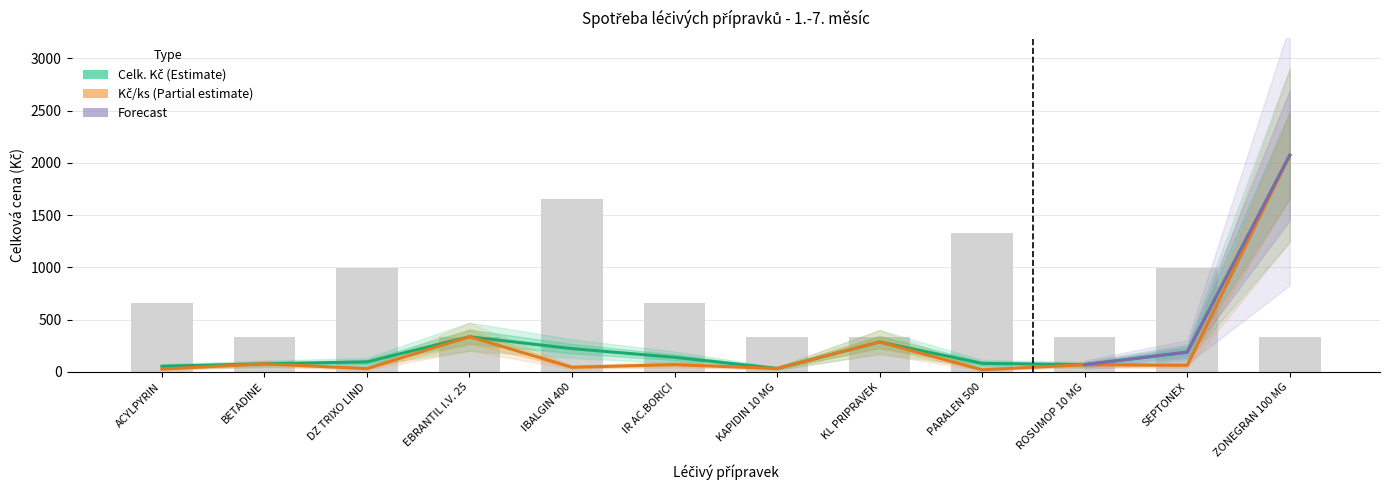

At which label does Mn. reach its peak?

IBALGIN 400